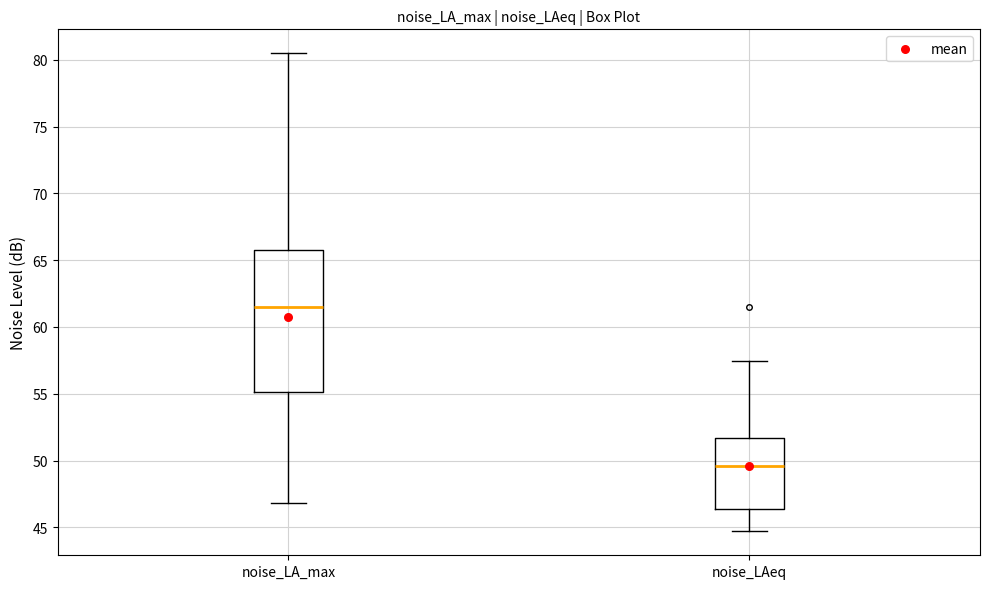

Which box is the tallest, from its lower edge to its upper edge?

noise_LA_max